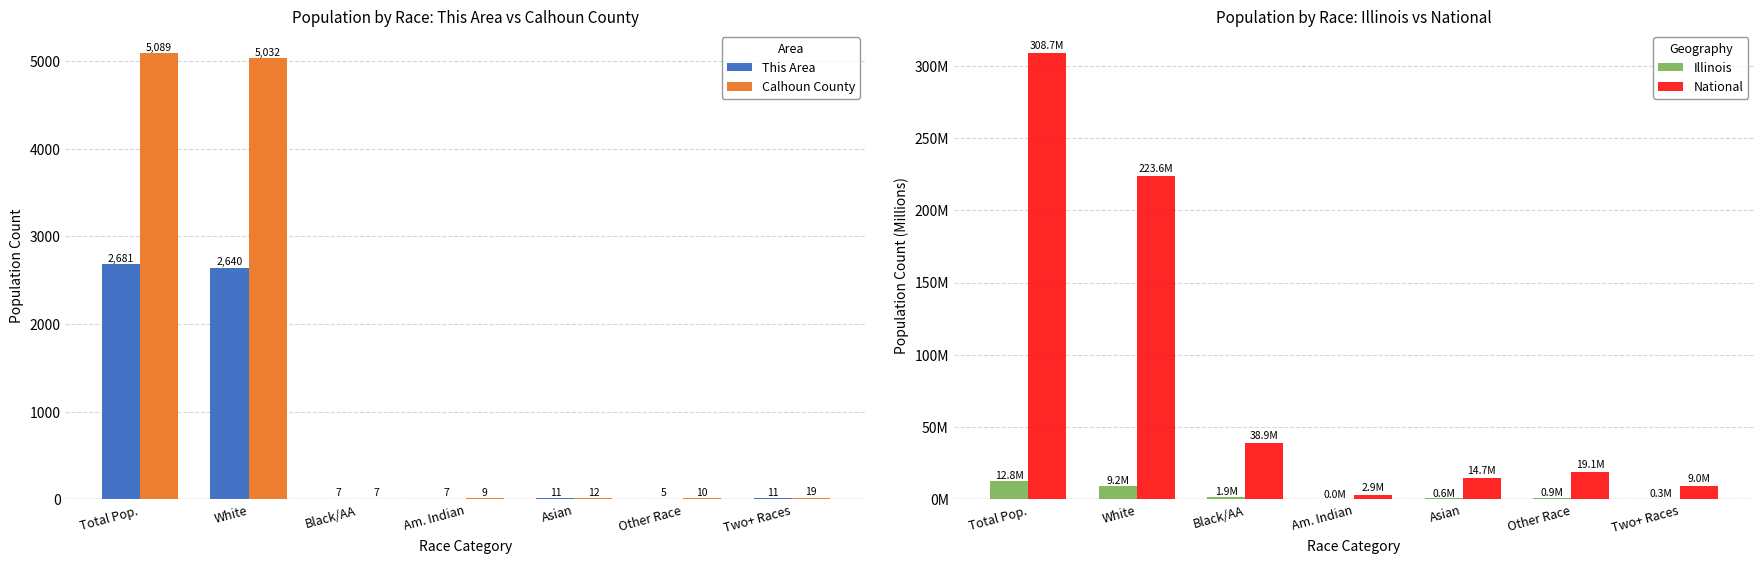

At which label does National first exceed 19107368?

Total Pop.